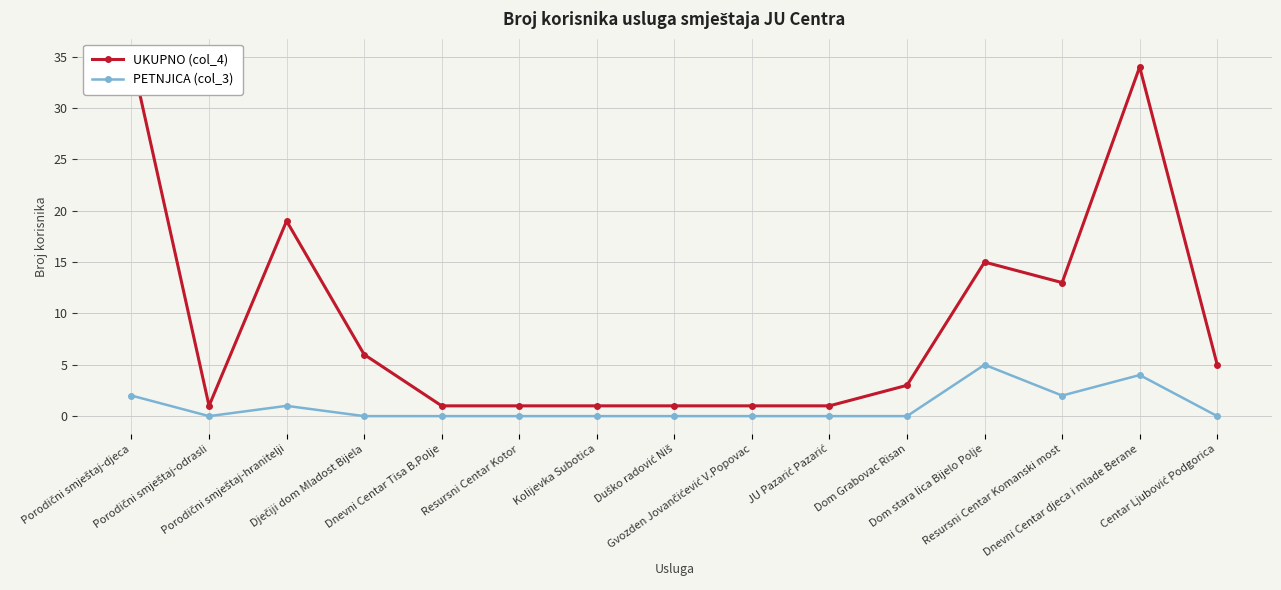

List the series in order of their overall mean, lowest first.

PETNJICA (col_3), UKUPNO (col_4)